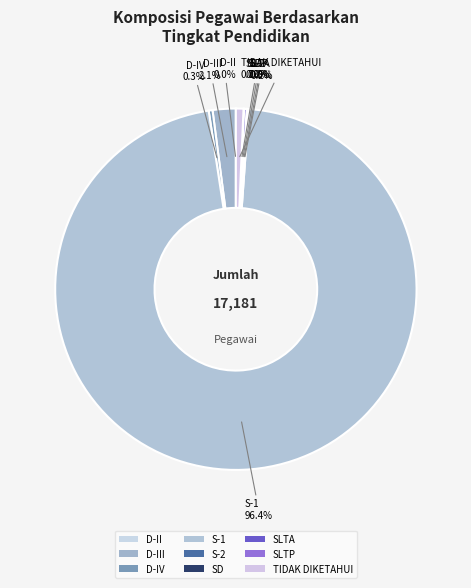

To the nearest percent, what is the difference between the S-1 and SLTP slice percentages?

96%